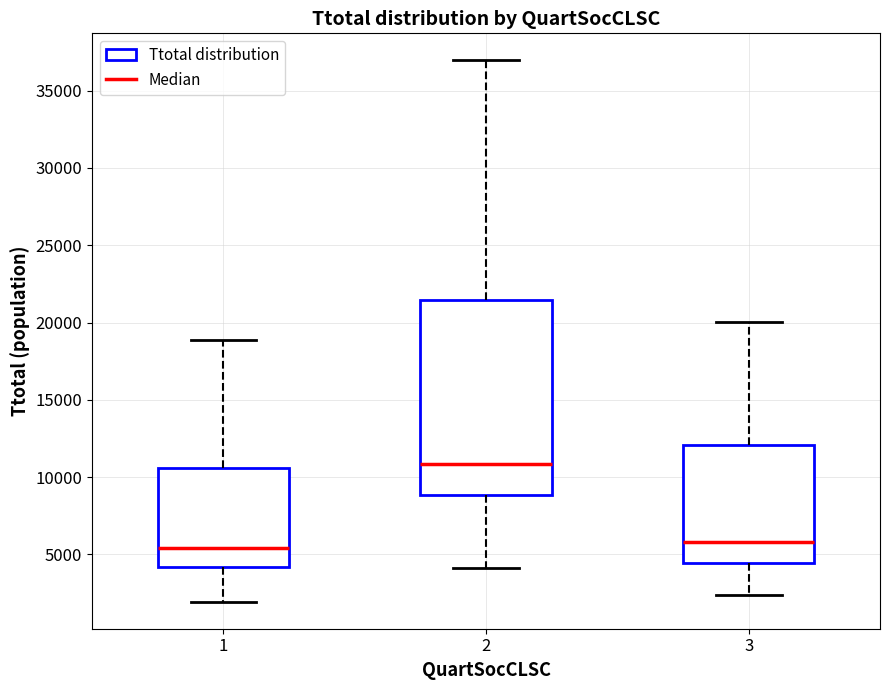

Reading left to right, read every box against the y-axis: the position of its median line, the range the box covers, and the ends of its whiskers. The values are not printed on the chart, so give them approximately, as read against the axis.

1: median 5500, box 4000 to 10500, whiskers 2000 to 19000
2: median 11000, box 9000 to 21500, whiskers 4000 to 37000
3: median 6000, box 4500 to 12000, whiskers 2500 to 20000